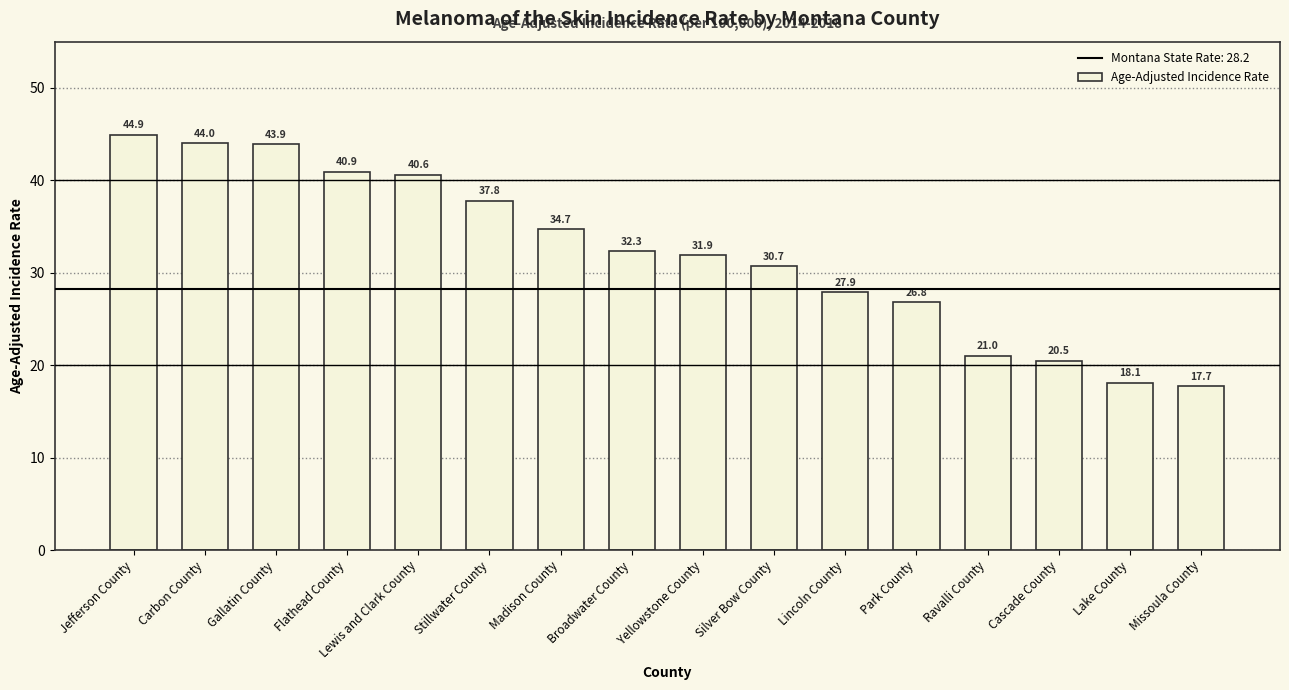

What is the difference between the values at Park County and Stillwater County?

11.0